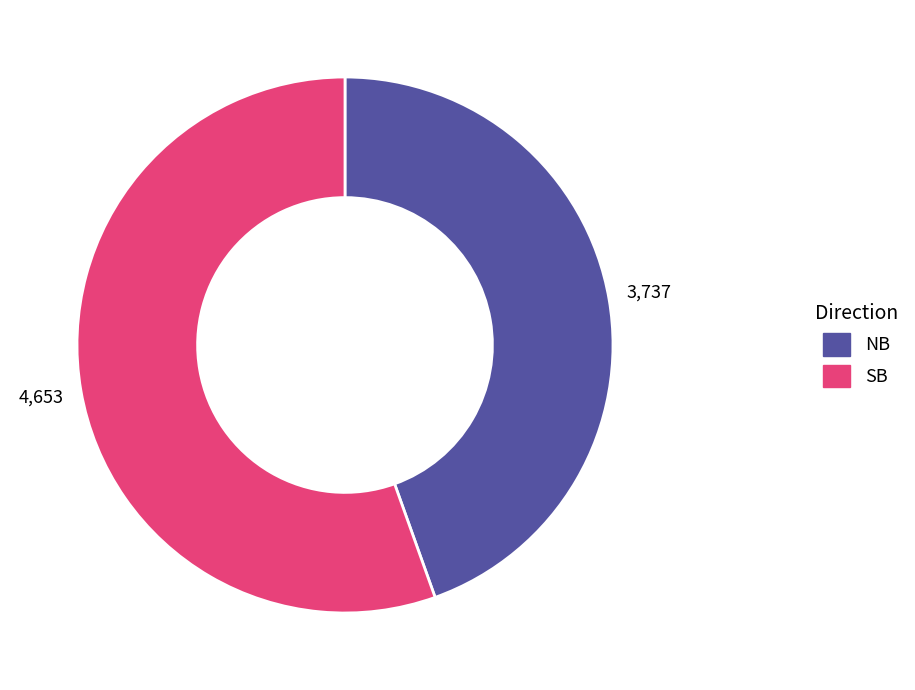

Does any single category account for the majority?

Yes